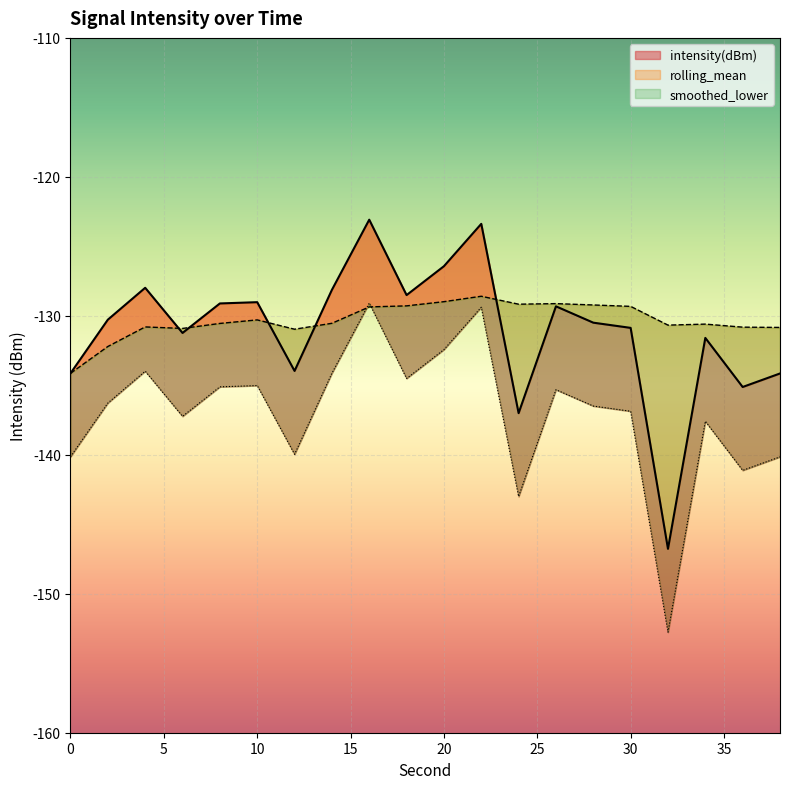

What is the sum of all rolling_mean values?

-2606.4